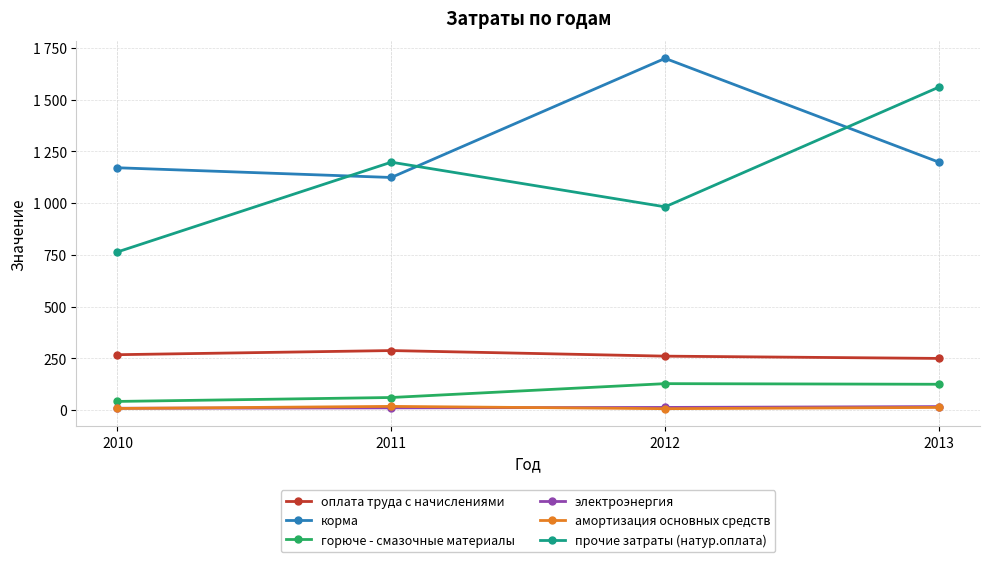

What is the value of the корма point at the 4th from the left?

1198